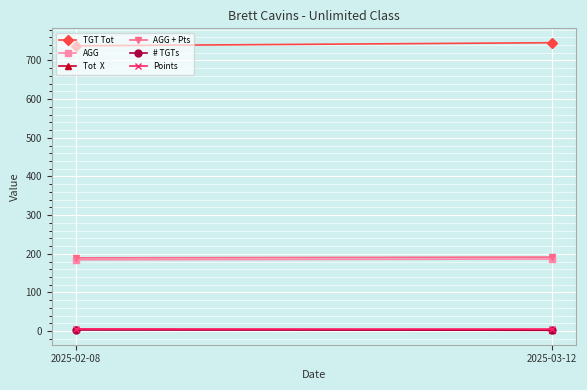

What is the total value across all series at 2025-03-12?

1135.0